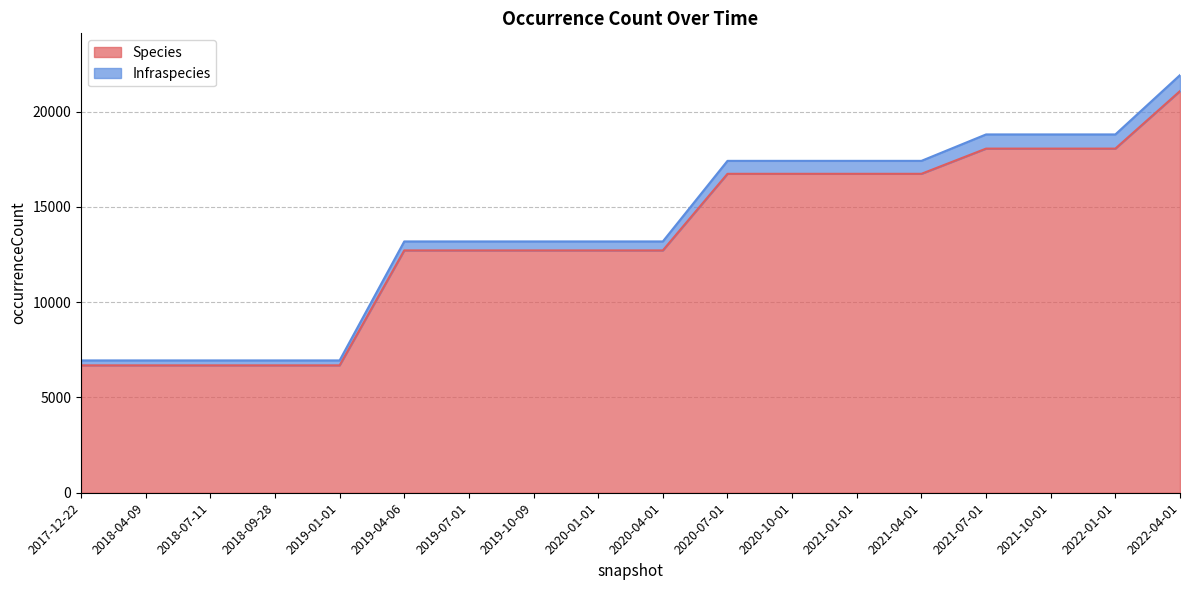

At which category is the sum across all series the highest?

2022-04-01